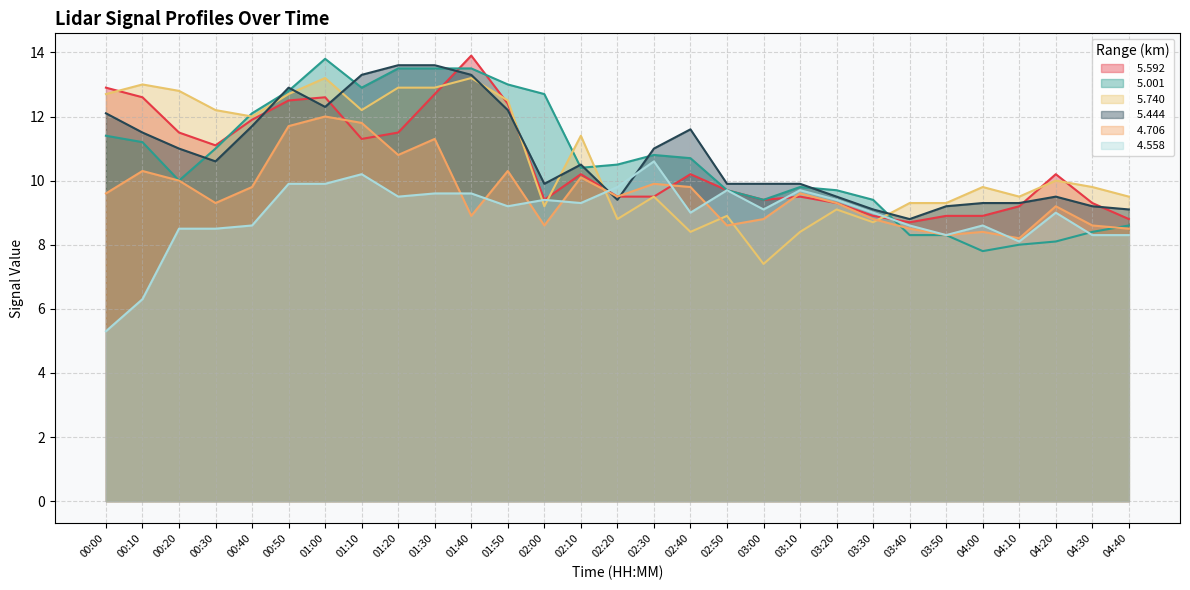

What is the approximate value of   5.740 at 04:30?

9.8